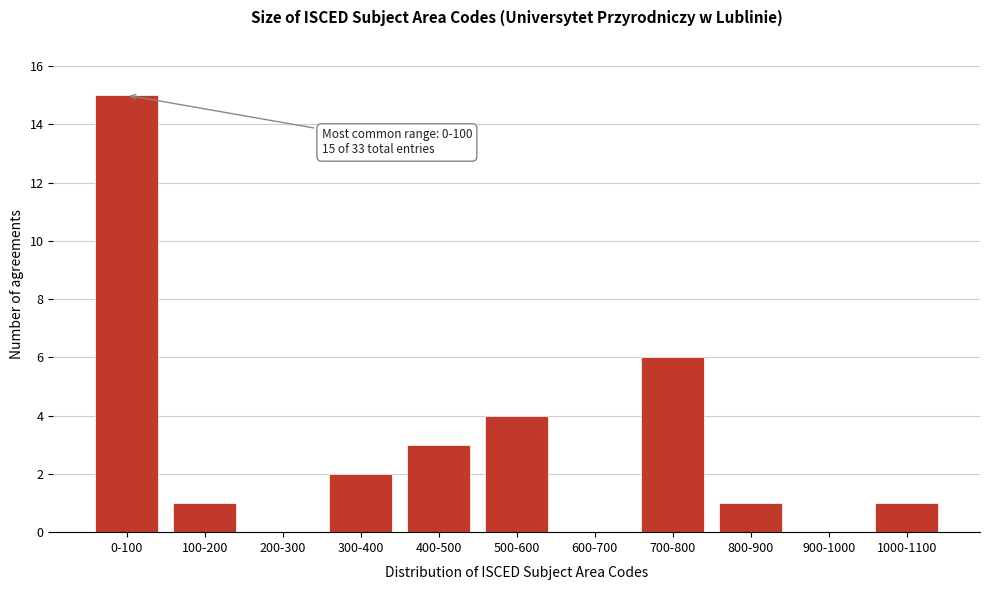

Reading left to right, what are all the values shown in this chart?

0-100=15	100-200=1	200-300=0	300-400=2	400-500=3	500-600=4	600-700=0	700-800=6	800-900=1	900-1000=0	1000-1100=1